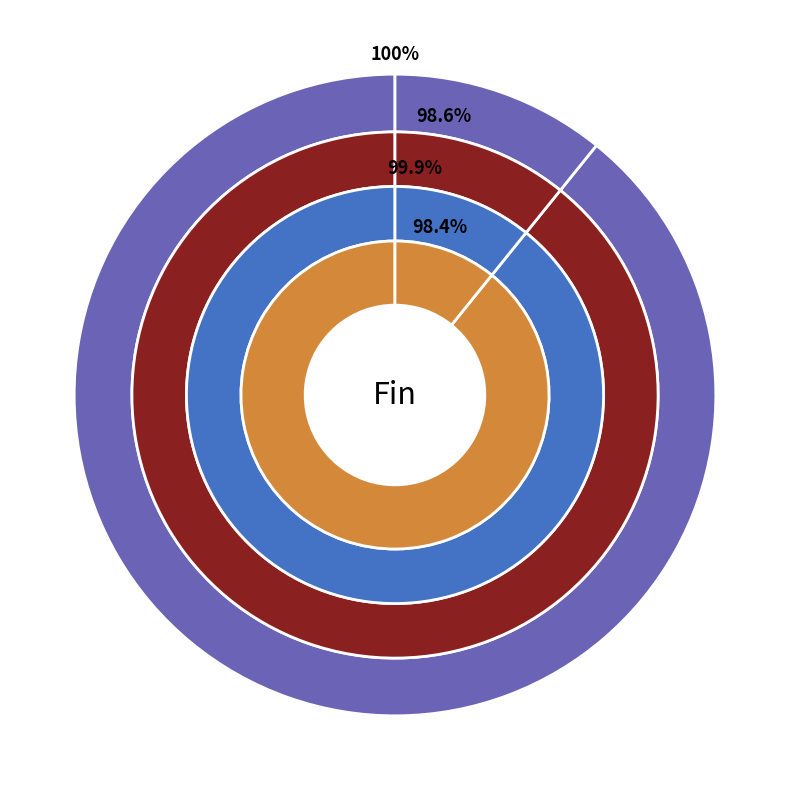

To the nearest percent, what is the difference between the largest and smallest slice percentages?

78%